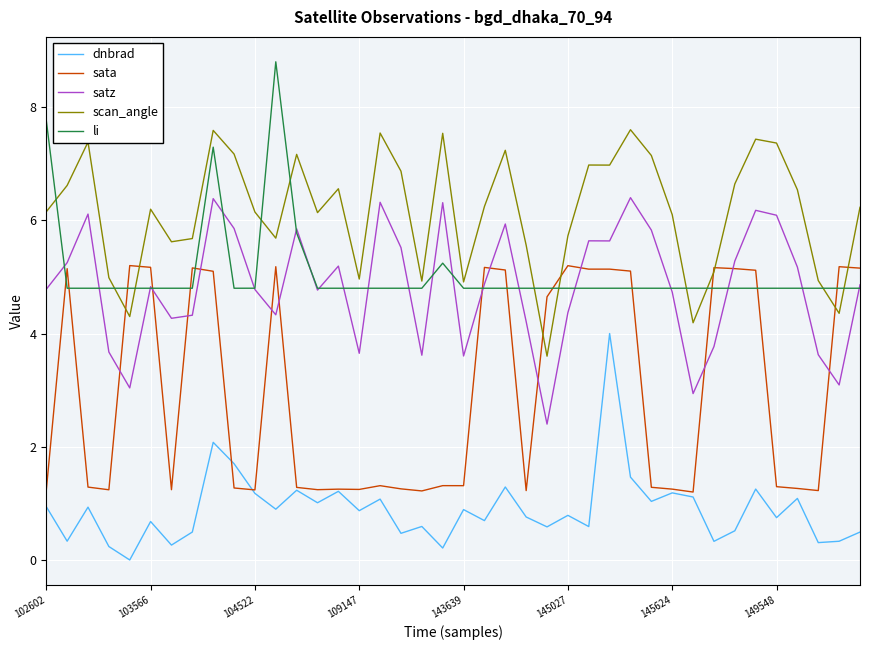

True or false: li and sata cross at least once.

True